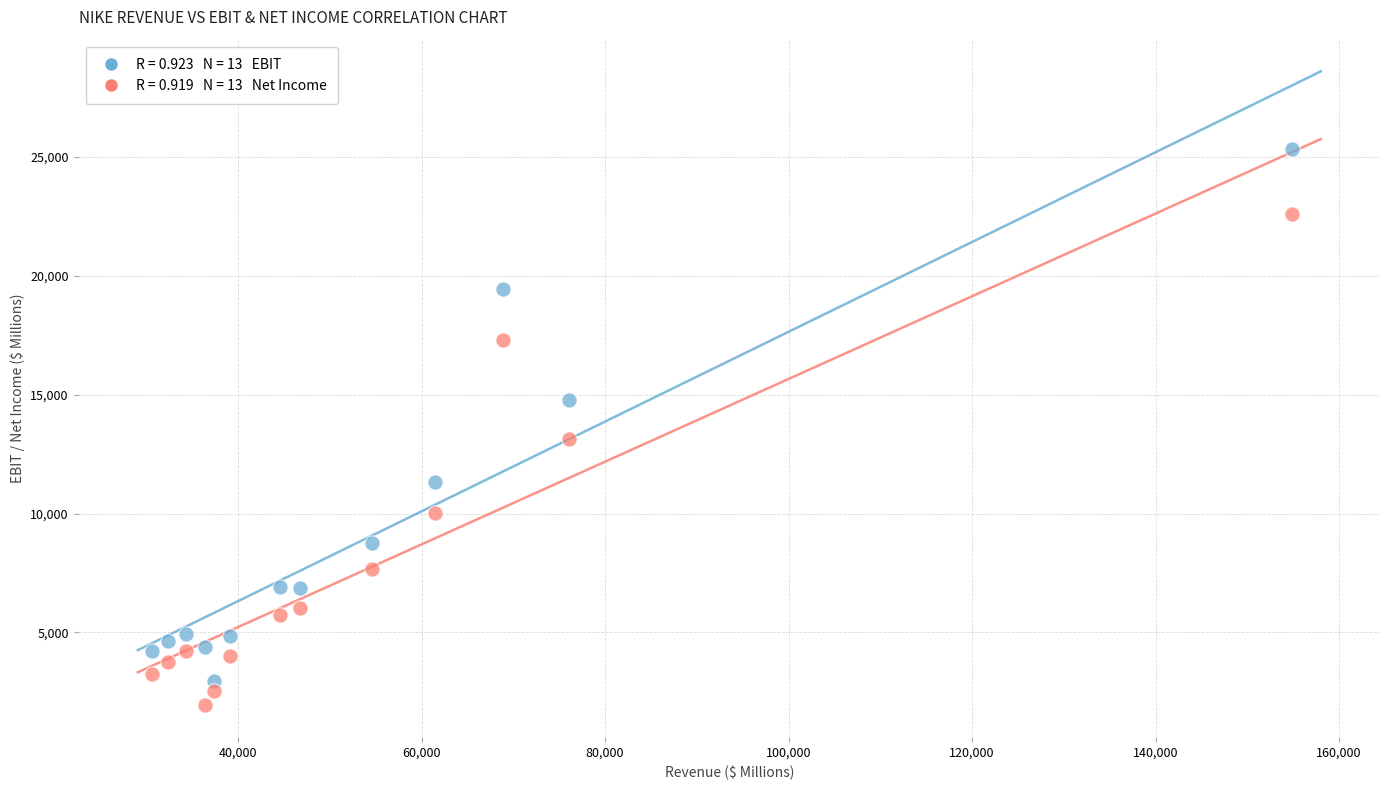

Across all data points, what is the range of Y values (max minus min)?

23383.8